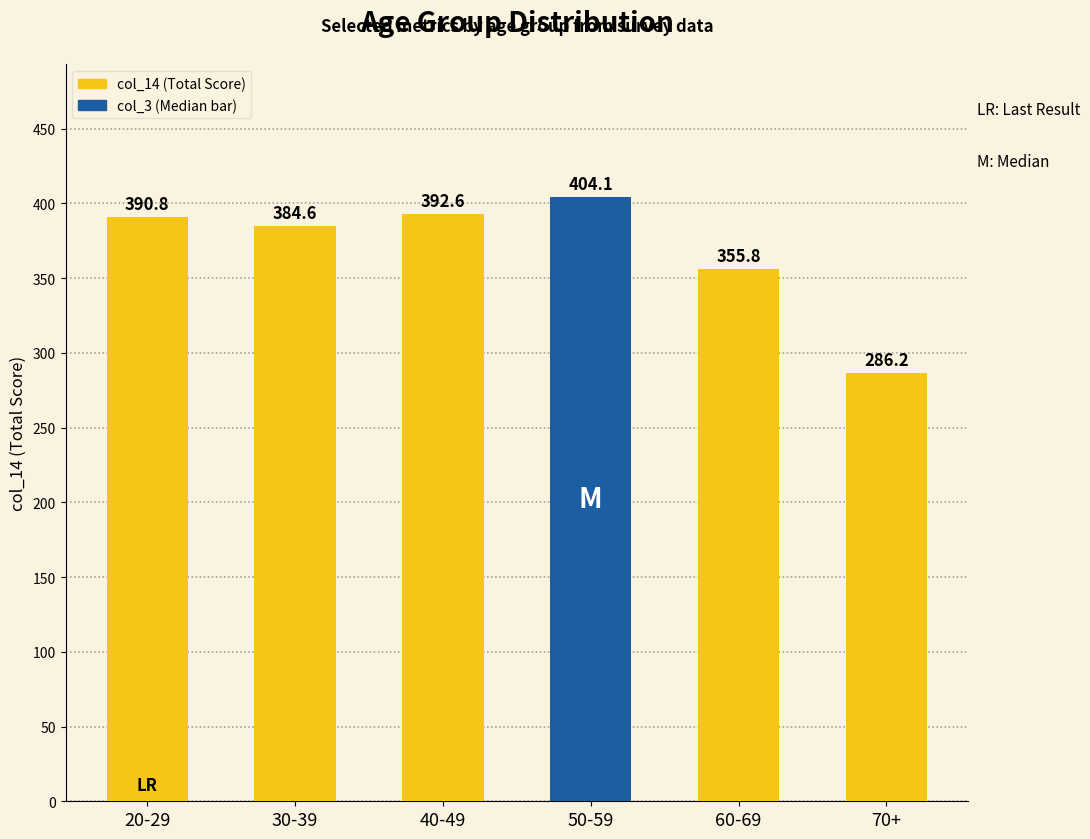

At which label is the value closest to 345?

60-69